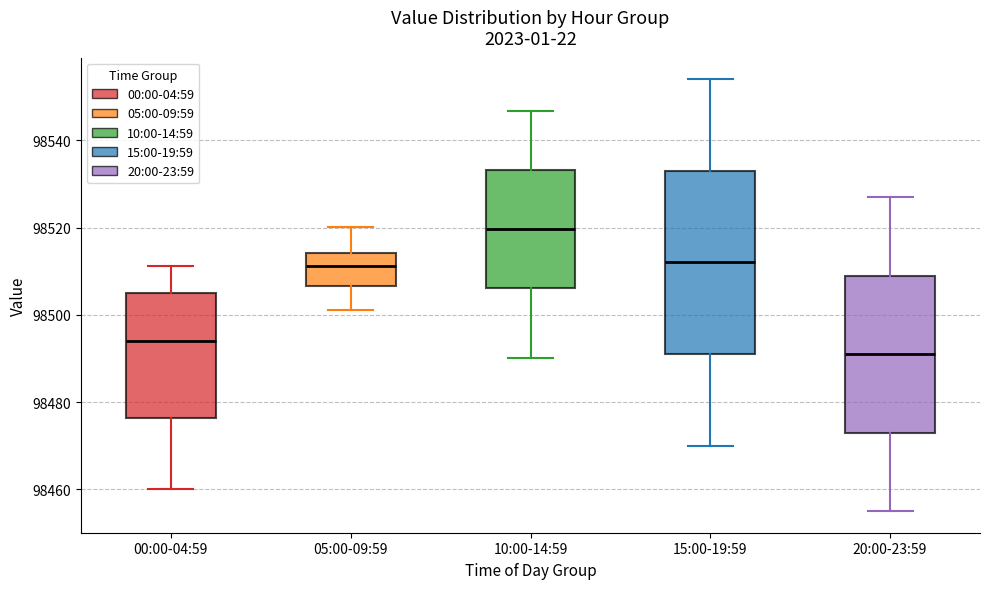

Reading left to right, transcribe this box plot: for each box, give where its median line is, the range the box spans, and where its two whiskers end, as read against the y-axis. The values are not printed on the chart, so give them approximately, as read against the axis.

00:00-04:59: median 98494, box 98476 to 98506, whiskers 98460 to 98512
05:00-09:59: median 98512, box 98506 to 98514, whiskers 98502 to 98520
10:00-14:59: median 98520, box 98506 to 98534, whiskers 98490 to 98546
15:00-19:59: median 98512, box 98492 to 98534, whiskers 98470 to 98554
20:00-23:59: median 98492, box 98474 to 98510, whiskers 98456 to 98528